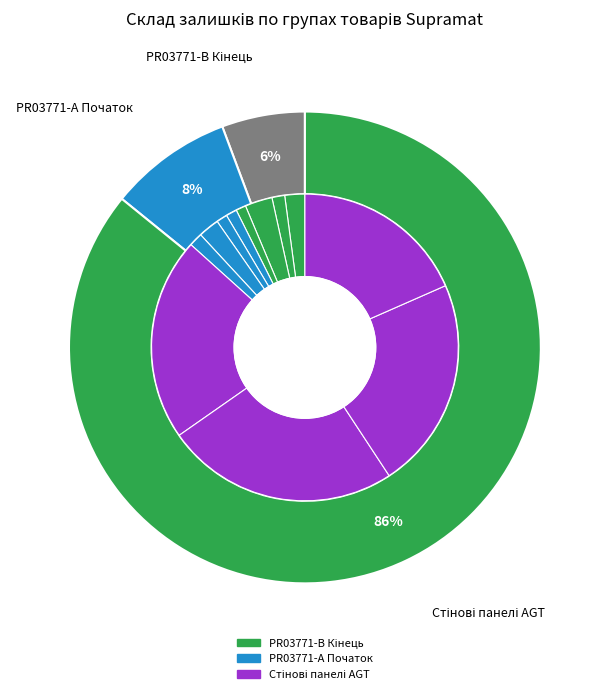

Which has a higher value, PR03771-А Supramat (Початок) 271681948 or Стінові панелі AGT PR03771 265751958?

Стінові панелі AGT PR03771 265751958